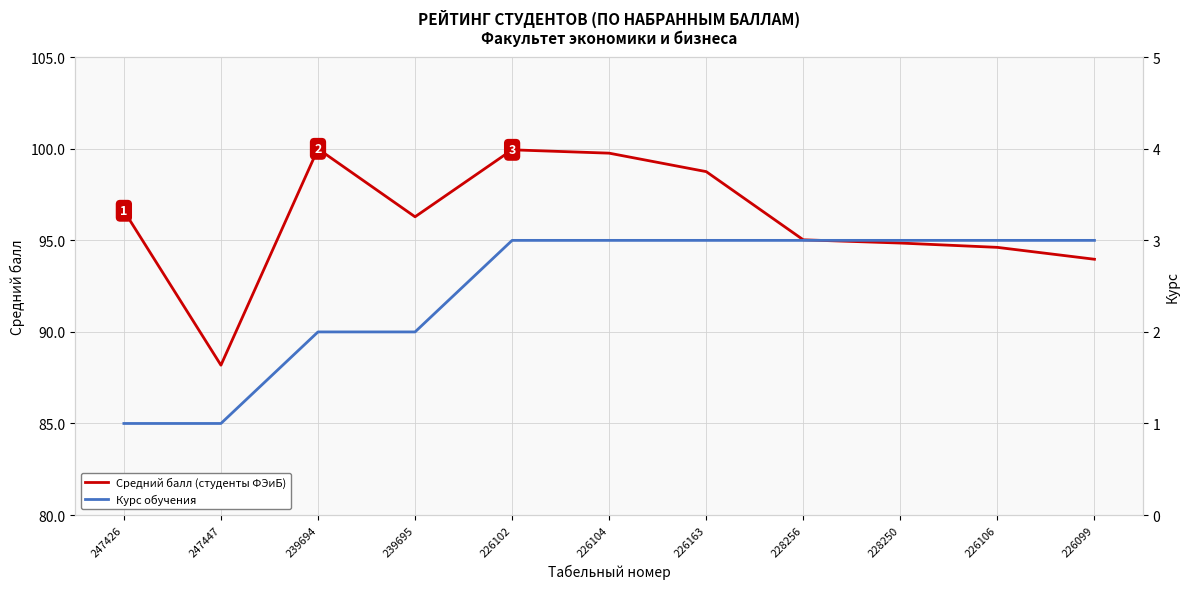

What are all the series names shown in the legend?

Средний балл (студенты ФЭиБ), Курс обучения